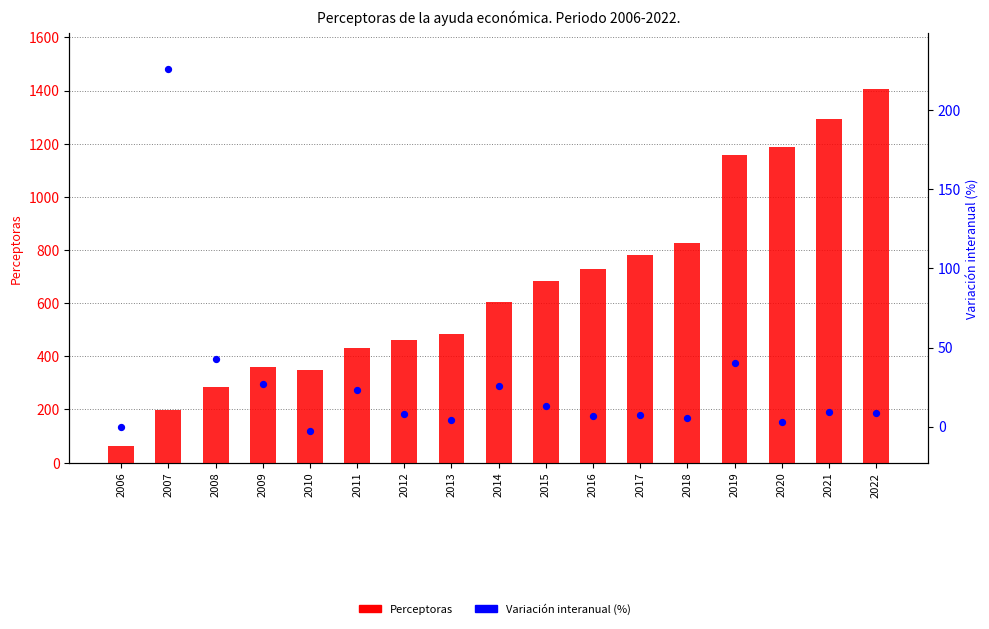

Which series has the widest spread of Y values?

Perceptoras